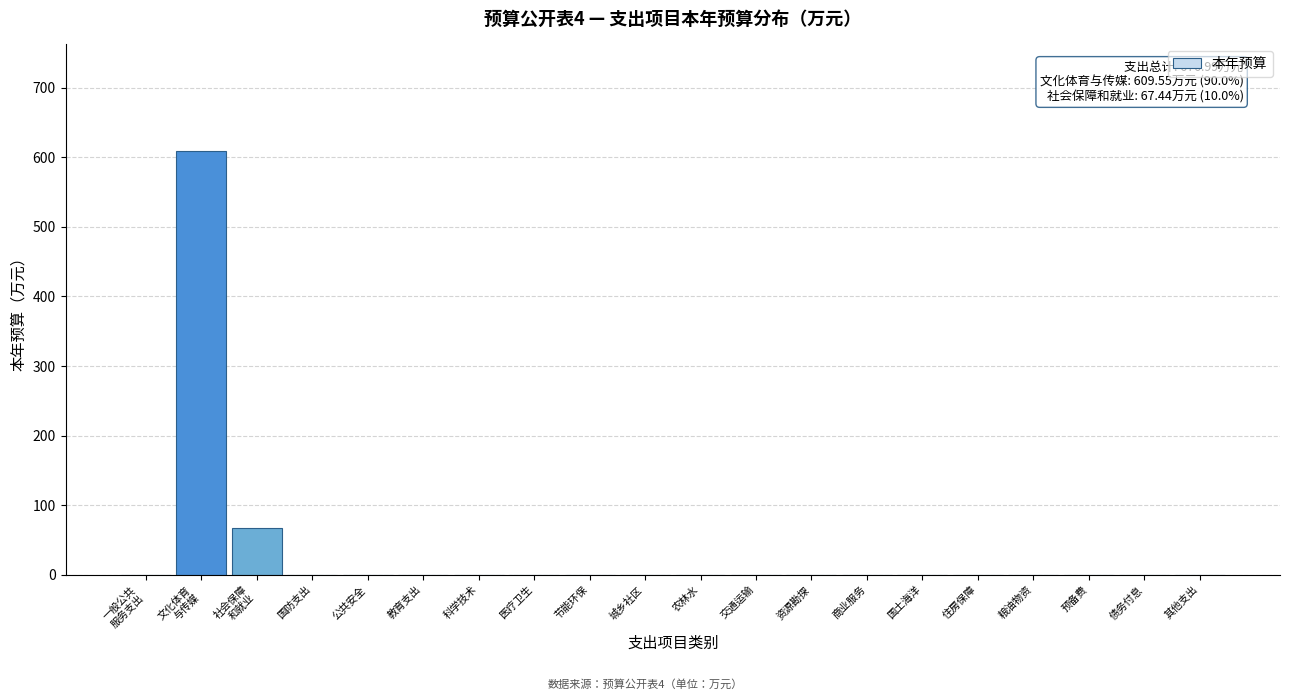

What is the sum of all values?

677.0